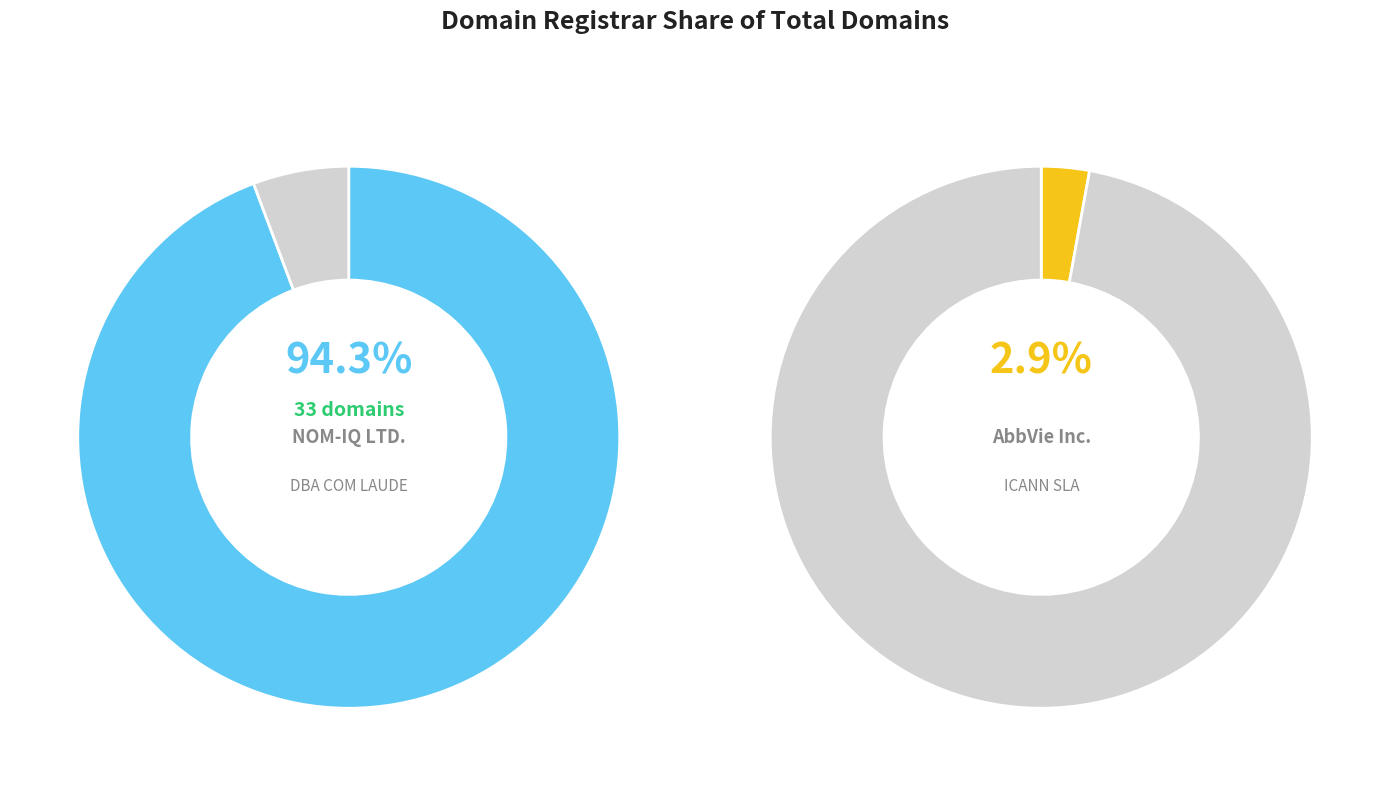

Is the sum of AbbVie Inc. and ICANN SLA greater than half?

No